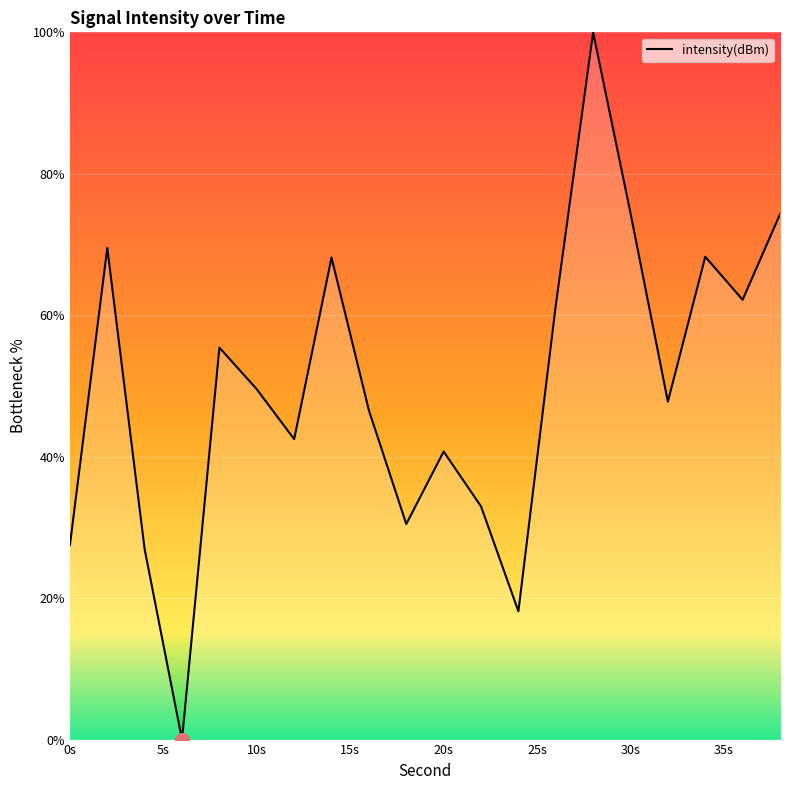

How many lines are shown in the chart?

1